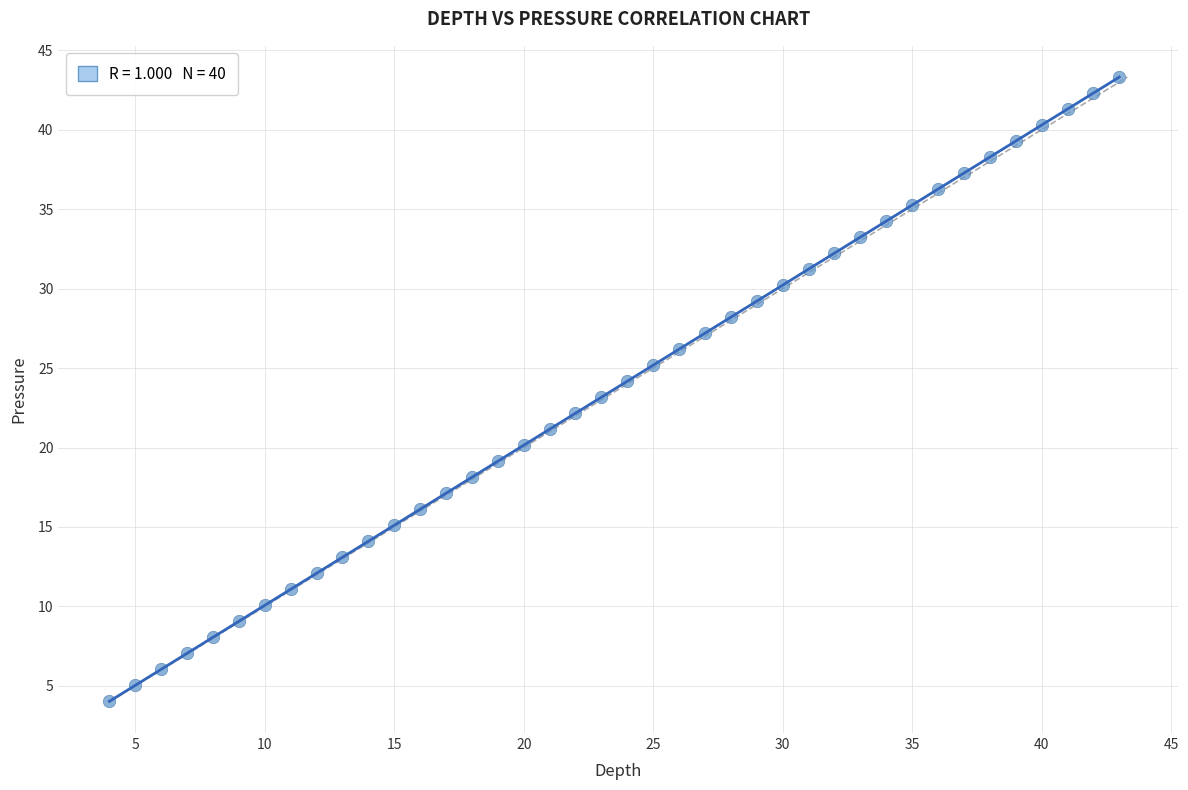

What is the range of X values (max minus min)?

39.0